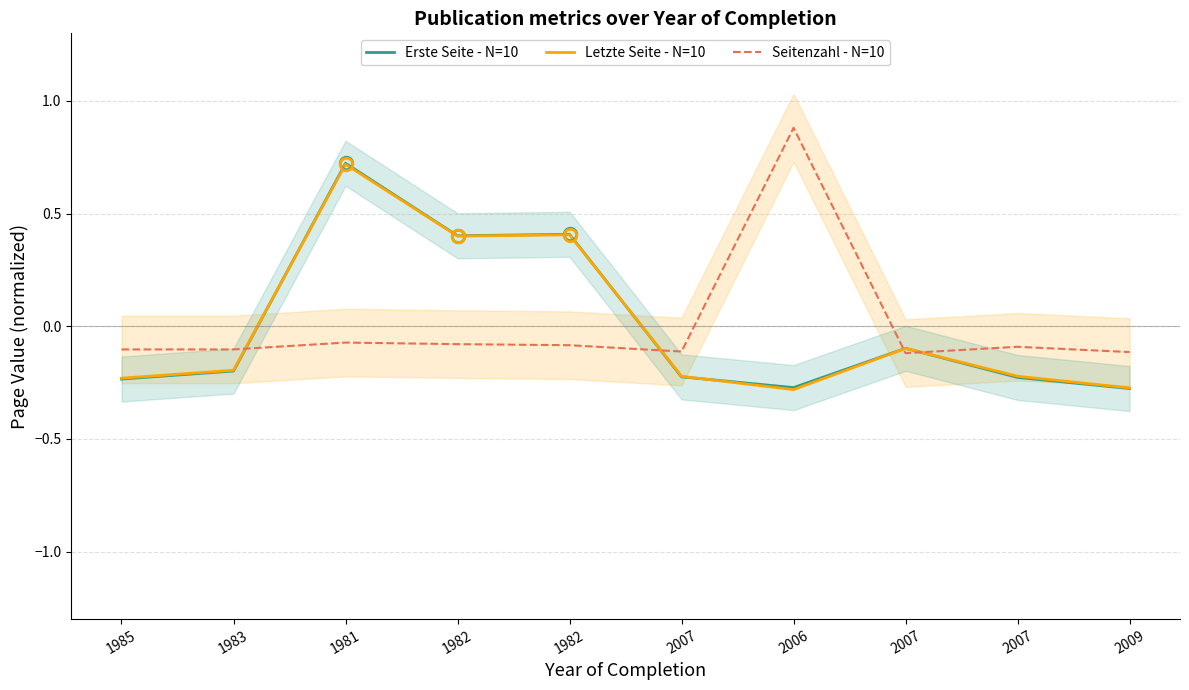

How many categories are shown in the chart?

10